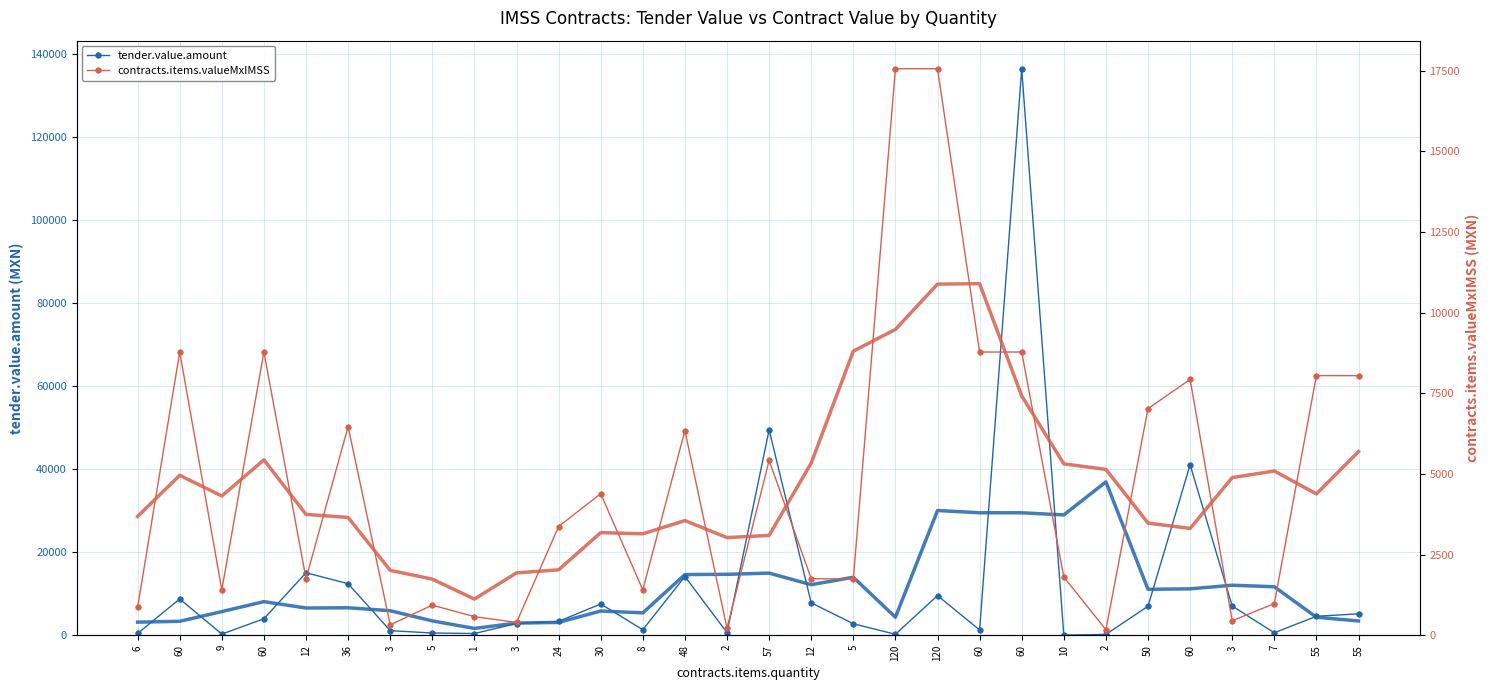

The contracts.items.valueMxIMSS series shows 1409.4 at 9. True or false?

True